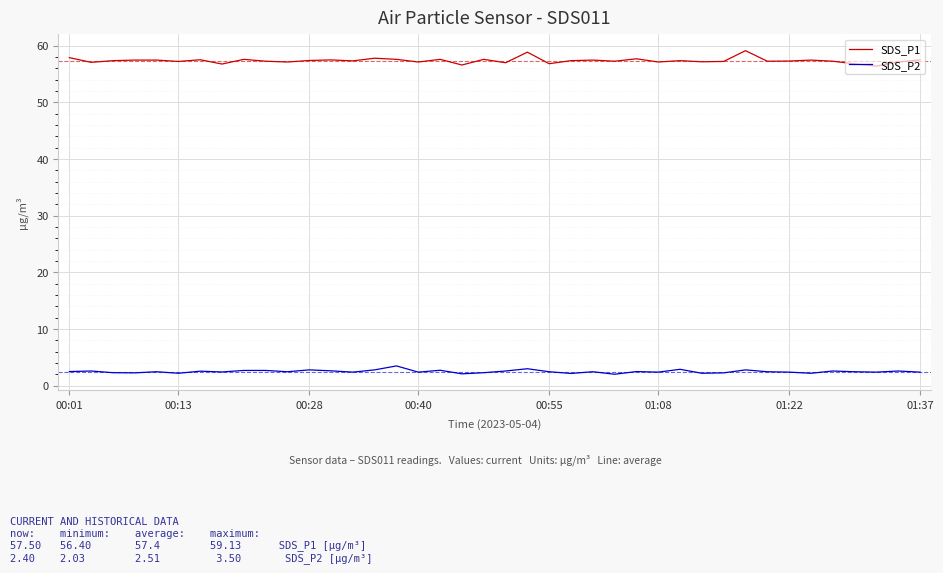

What is the average value of the SDS_P1 series?

57.4